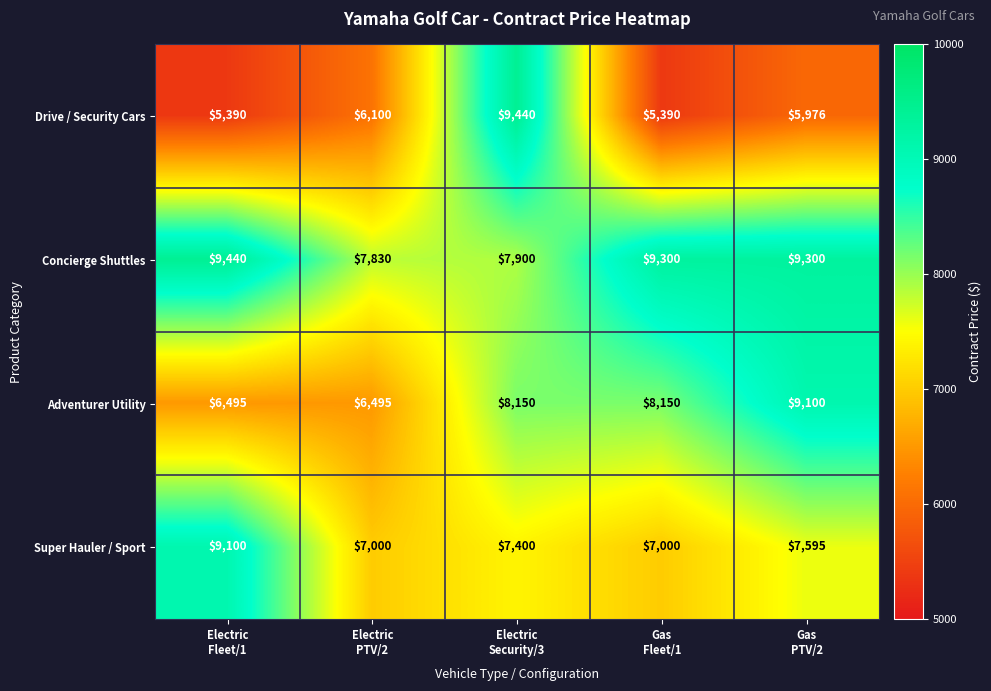

What is the sum of all Drive / Security Cars values?

32296